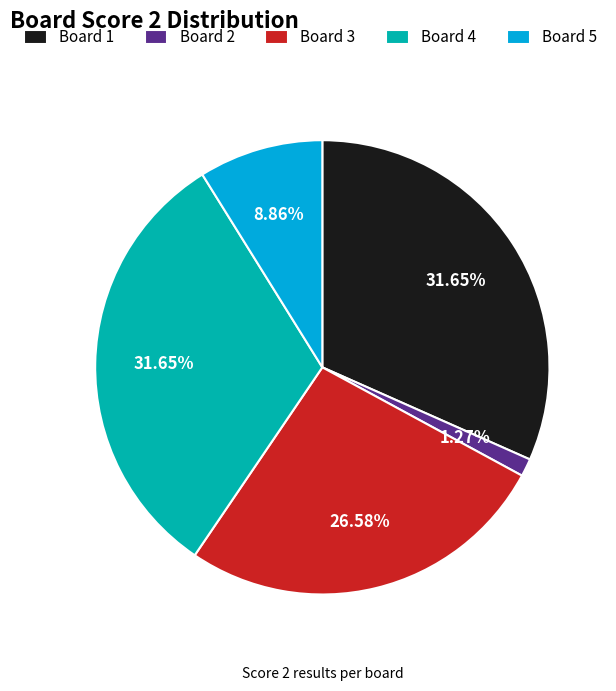

How many slices are in this pie chart?

5